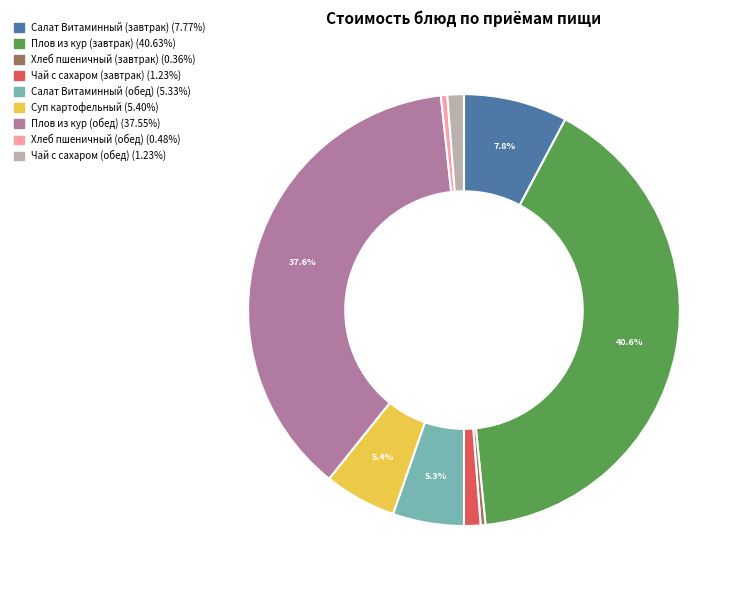

Count the number of slices in the pie.

9